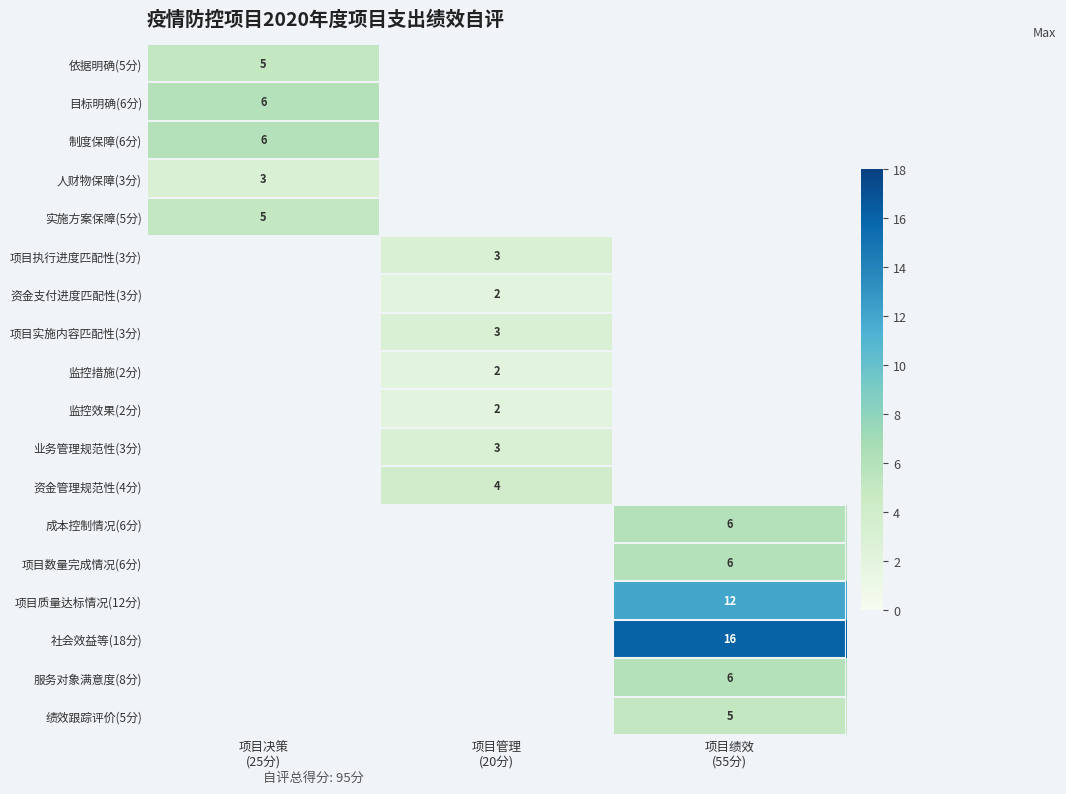

The value of 目标明确(6分) at 项目决策 (25分) is 8.5. True or false?

False